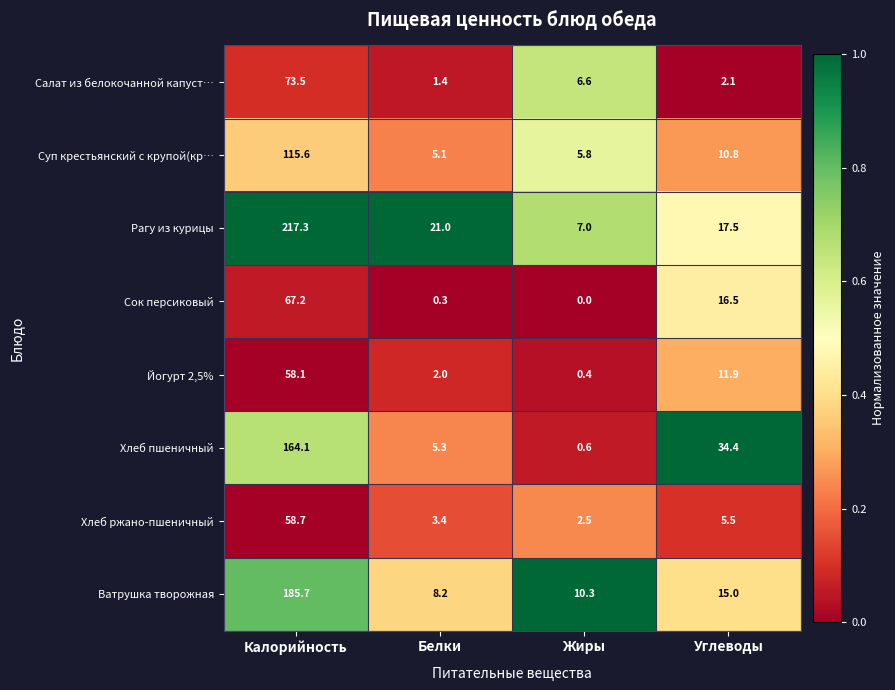

True or false: Суп крестьянский с крупой(кр… has a value of 7.6 at Белки.

False